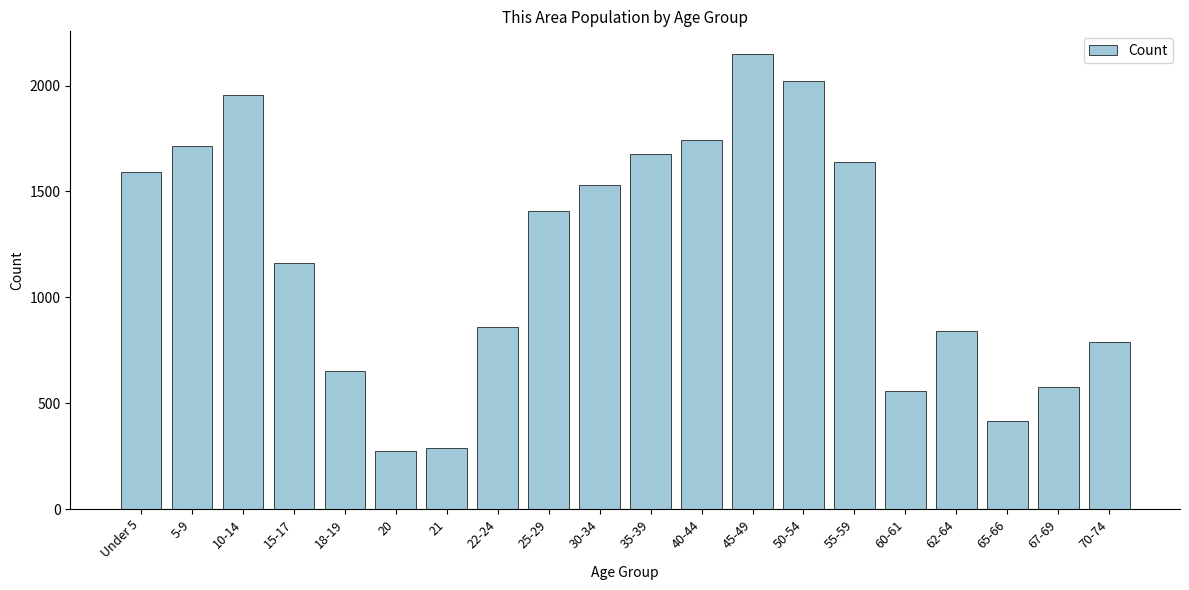

Reading right to left, list all the values displayed in this chart.

70-74=787	67-69=577	65-66=415	62-64=840	60-61=558	55-59=1639	50-54=2023	45-49=2149	40-44=1744	35-39=1675	30-34=1529	25-29=1406	22-24=862	21=288	20=276	18-19=653	15-17=1161	10-14=1957	5-9=1715	Under 5=1593